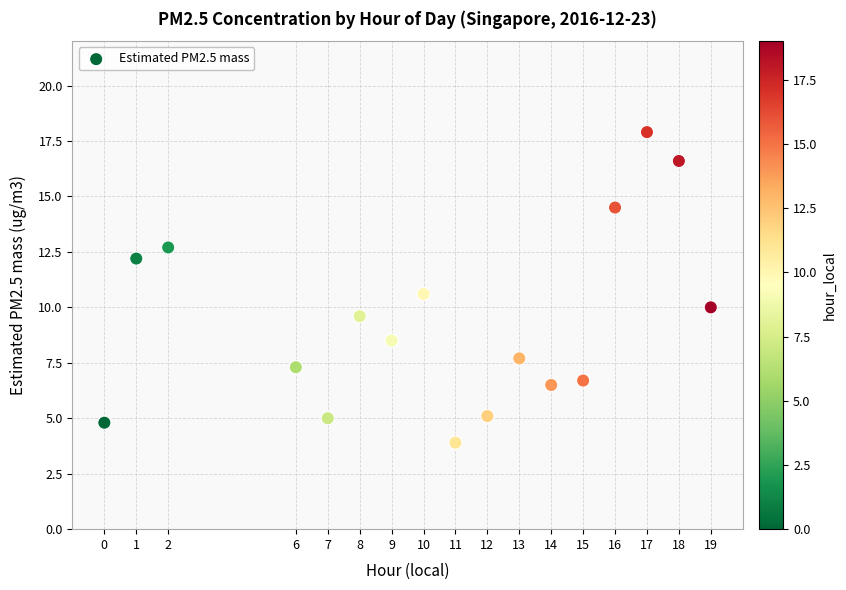

What is the range of Y values (max minus min)?

14.0